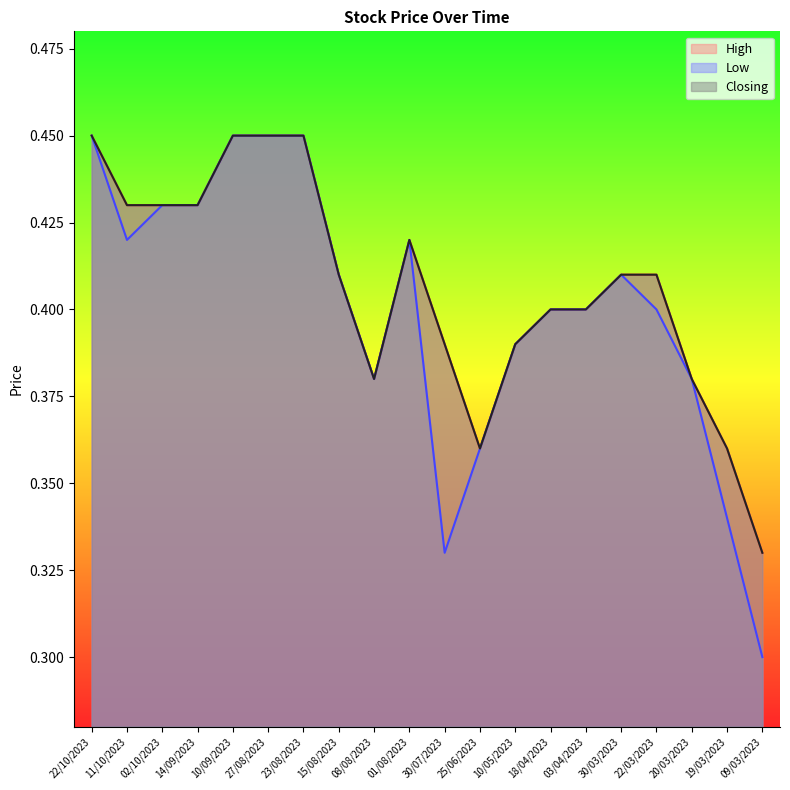

Where is the first local minimum for Closing?

08/08/2023